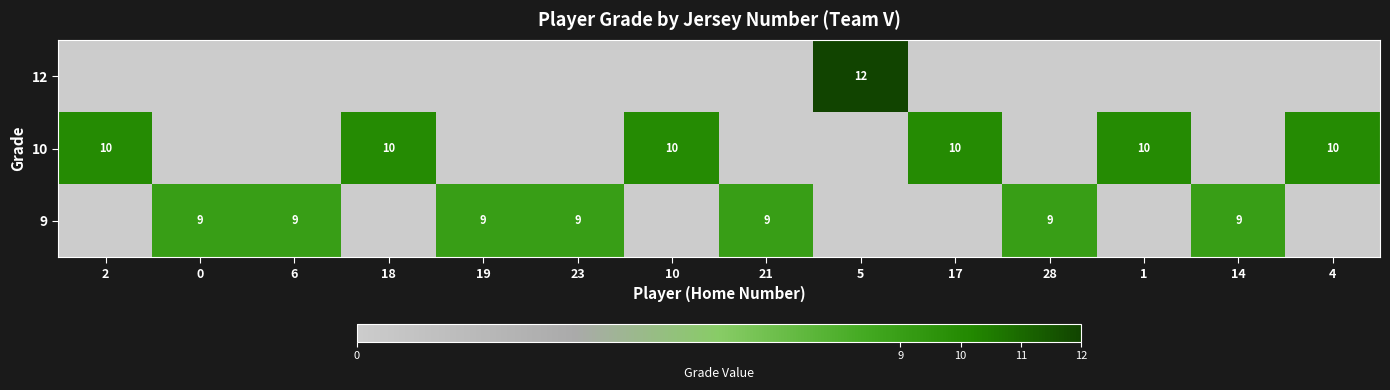

List the series in order of their peak value, highest first.

row_0, row_1, row_2